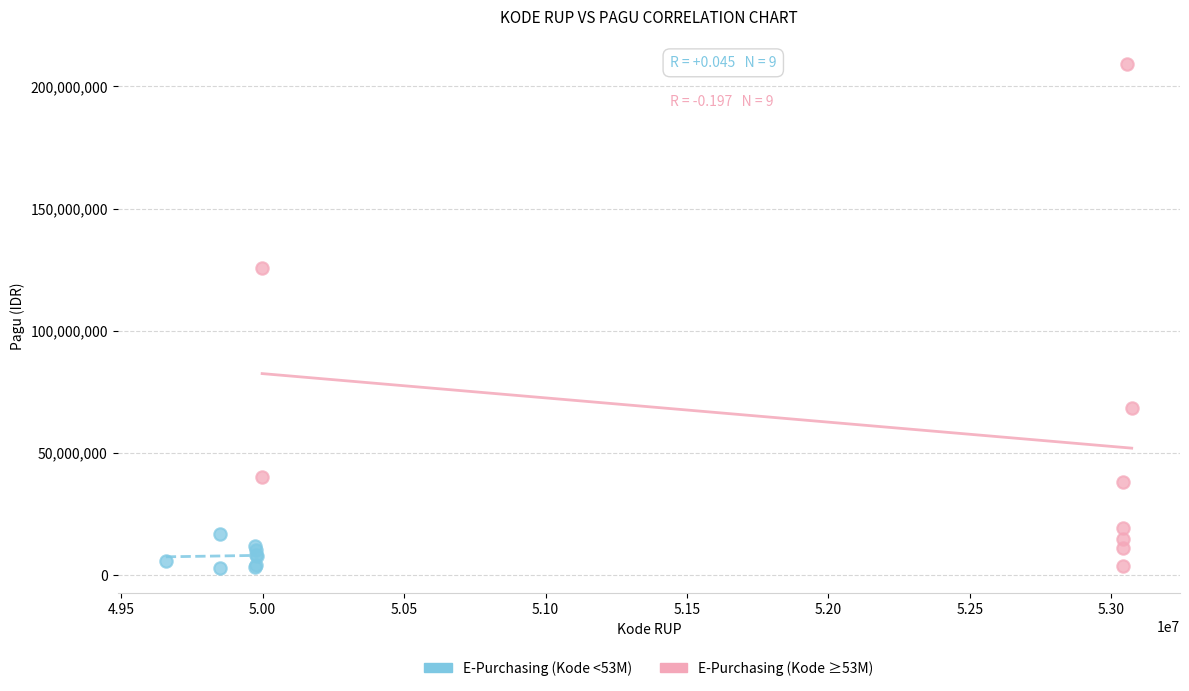

Which series contains the highest Y value?

E-Purchasing (Kode ≥53M)